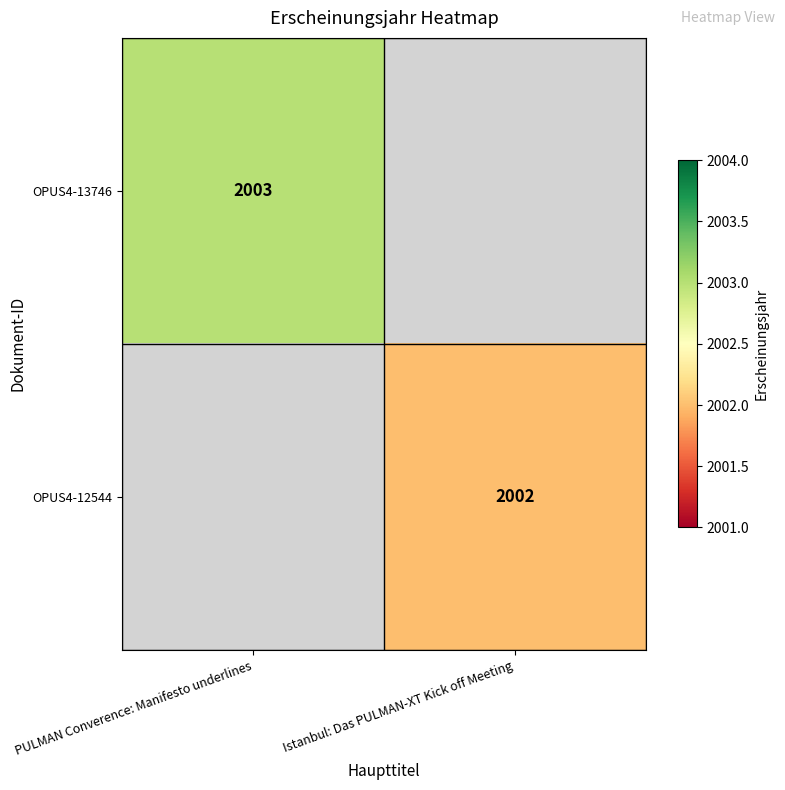

Is it true that OPUS4-12544 equals 2002 at Istanbul: Das PULMAN-XT Kick off Meeting?

True